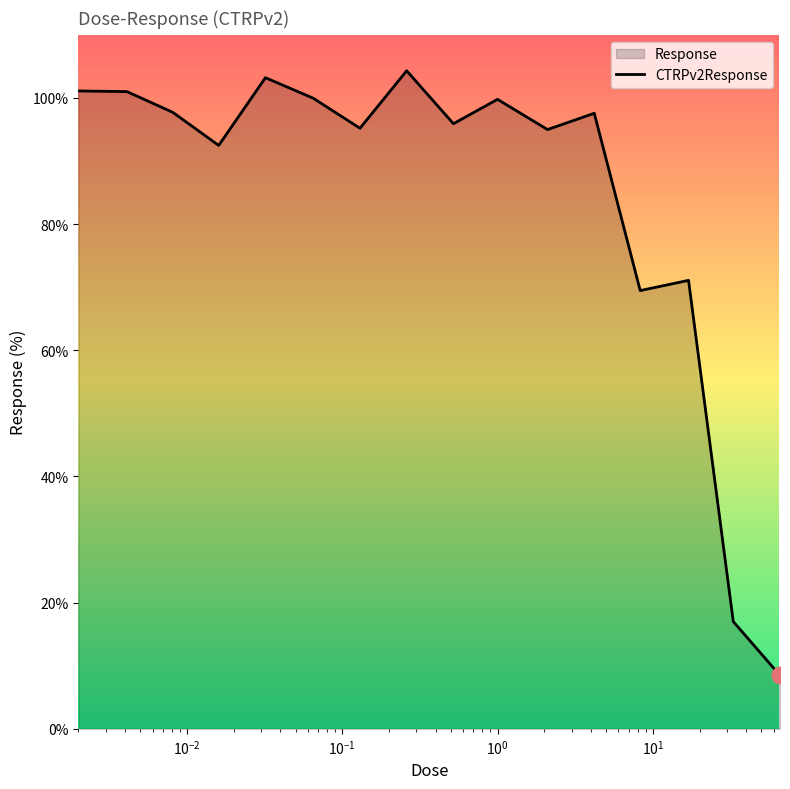

What is the difference between the values at 0.016 and 0.52?

3.4